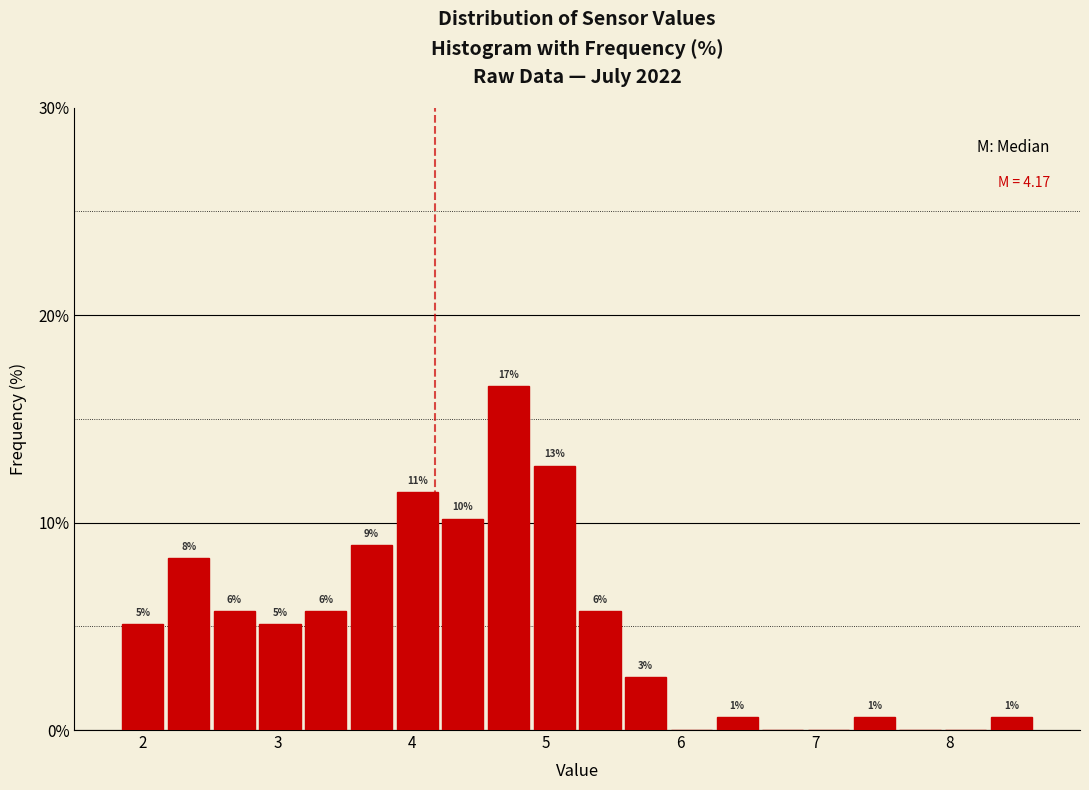

Around what value on the x-axis is the tallest bar? Give the approximate position of its centre, as read against the axis.

4.7